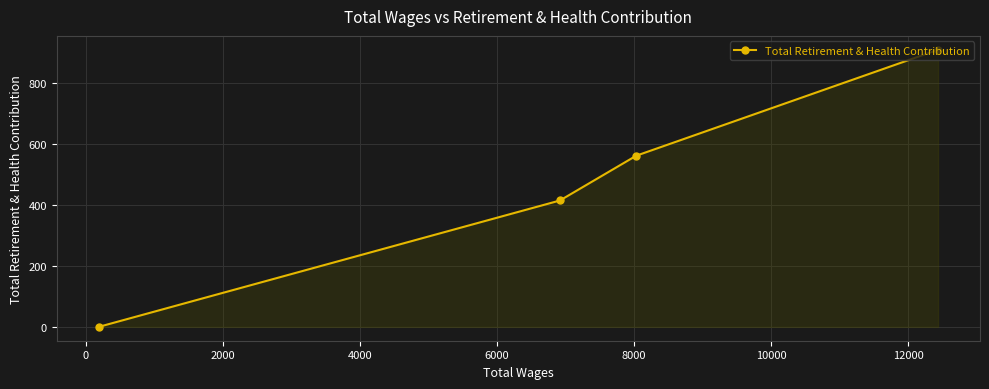

What is the greatest value displayed?

910